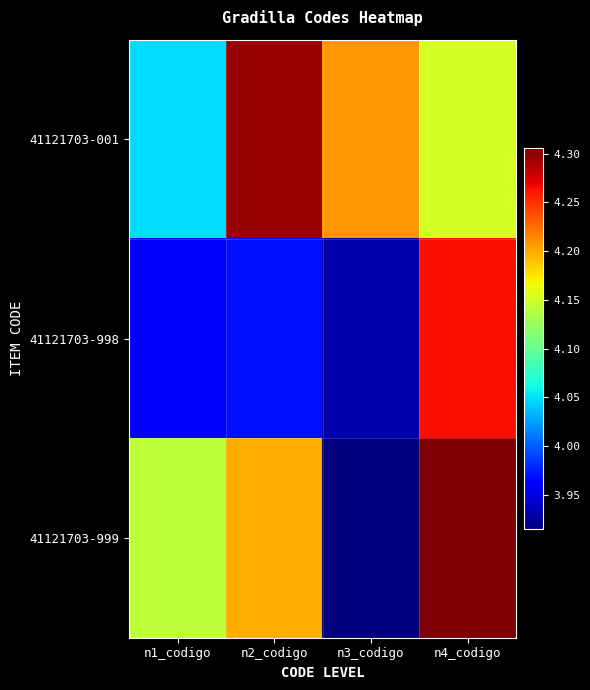

Reading left to right, what are all the values shown in this chart?

41121703-001: n1_codigo=40485614.5	n2_codigo=42973337.2	n3_codigo=42075698.5	n4_codigo=41527403.5
41121703-998: n1_codigo=39589676.4	n2_codigo=39705449.5	n3_codigo=39304464.7	n4_codigo=42627481.7
41121703-999: n1_codigo=41414571.5	n2_codigo=41975594.4	n3_codigo=39150261.9	n4_codigo=43054052.3